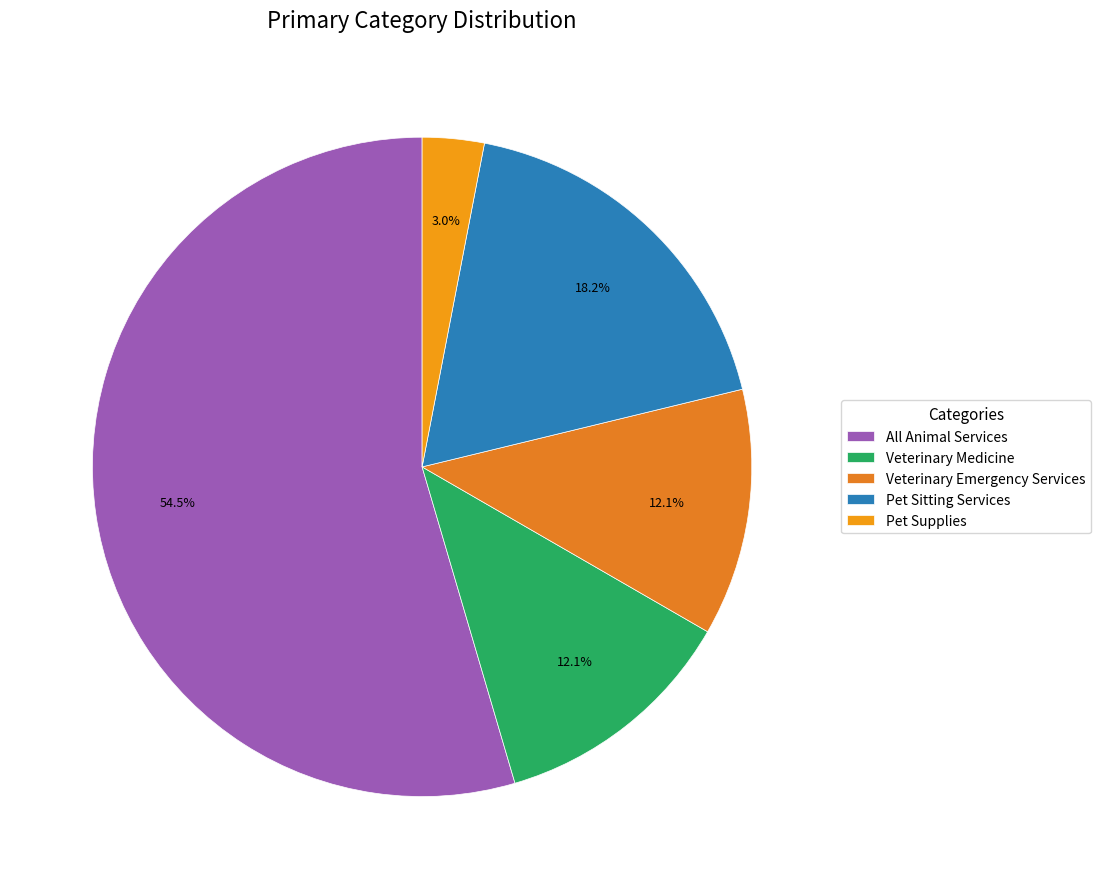

Does All Animal Services account for over 50% of the chart?

Yes